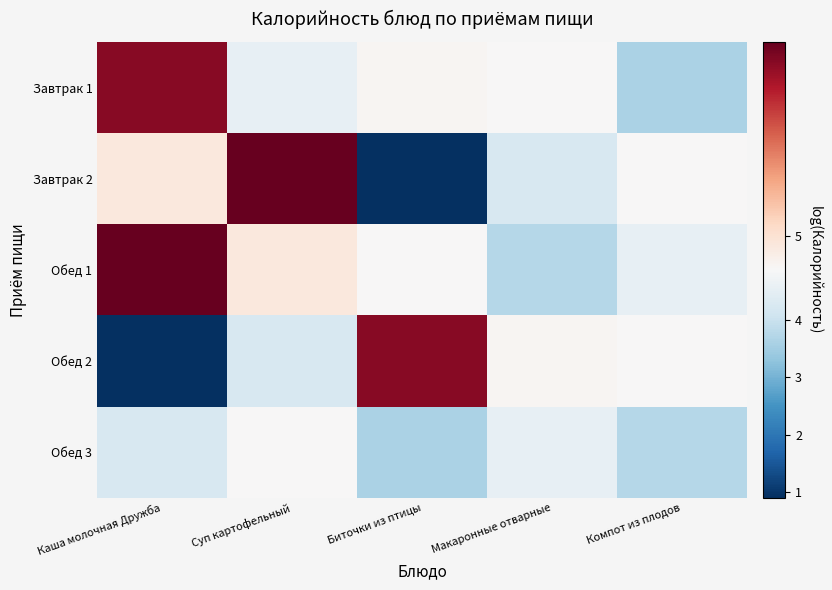

Reading right to left, extract all data points from this chart.

Завтрак 1: Компот из плодов=3.6	Макаронные отварные=4.9	Биточки из птицы=4.9	Суп картофельный=4.6	Каша молочная Дружба=5.7
Завтрак 2: Компот из плодов=4.9	Макаронные отварные=4.2	Биточки из птицы=0.9	Суп картофельный=5.8	Каша молочная Дружба=5.0
Обед 1: Компот из плодов=4.6	Макаронные отварные=3.7	Биточки из птицы=4.9	Суп картофельный=5.0	Каша молочная Дружба=5.8
Обед 2: Компот из плодов=4.9	Макаронные отварные=4.9	Биточки из птицы=5.7	Суп картофельный=4.2	Каша молочная Дружба=0.9
Обед 3: Компот из плодов=3.7	Макаронные отварные=4.6	Биточки из птицы=3.6	Суп картофельный=4.9	Каша молочная Дружба=4.2